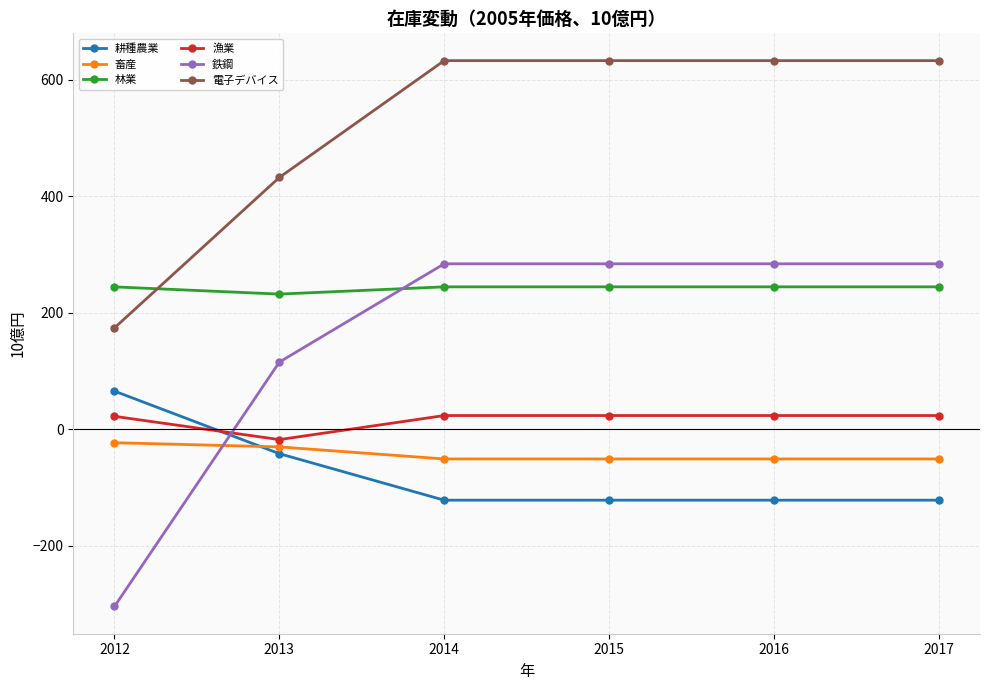

True or false: 電子デバイス and 漁業 intersect in this chart.

False